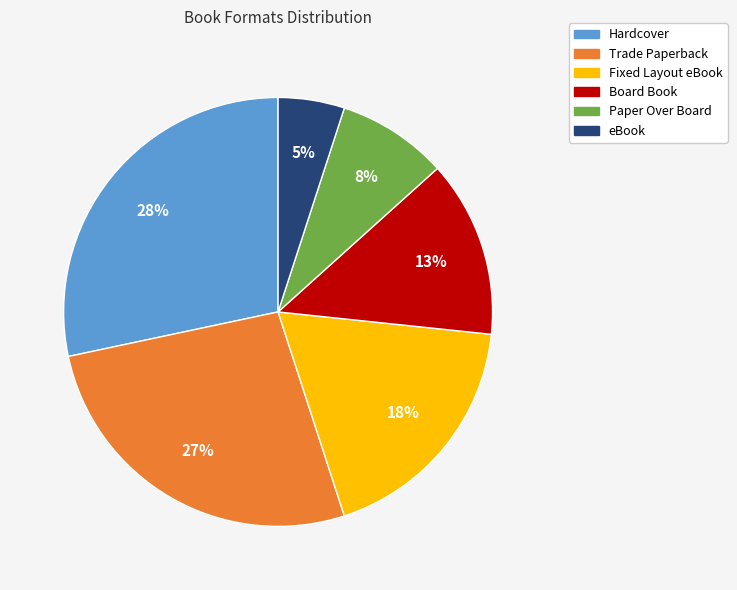

Combined, do Fixed Layout eBook and Trade Paperback account for over 50%?

No